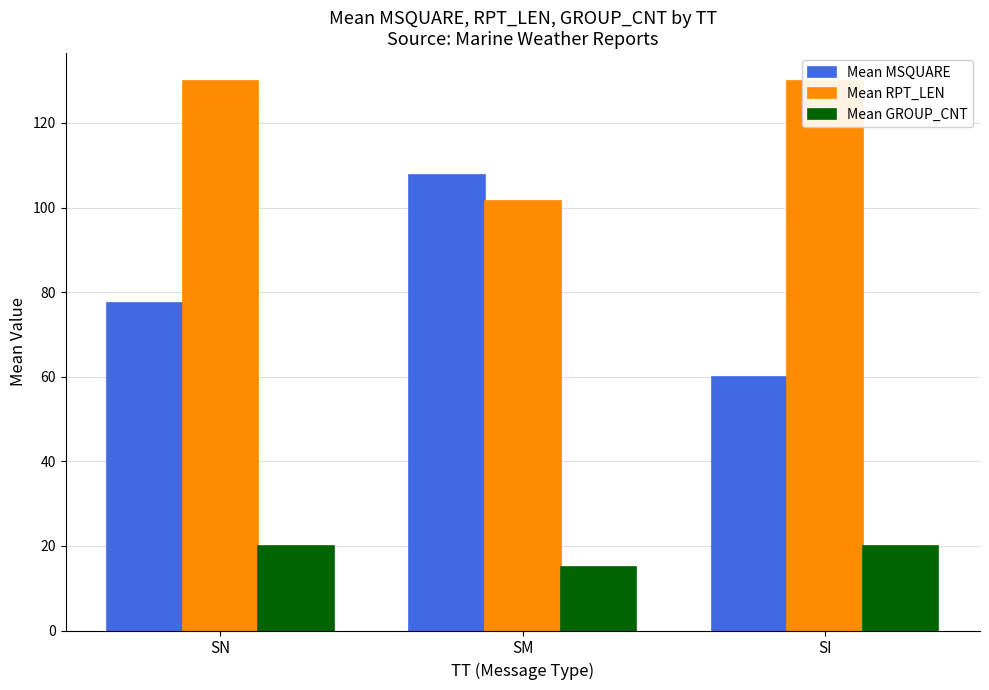

Are the bars grouped side by side (vs. stacked)?

Yes